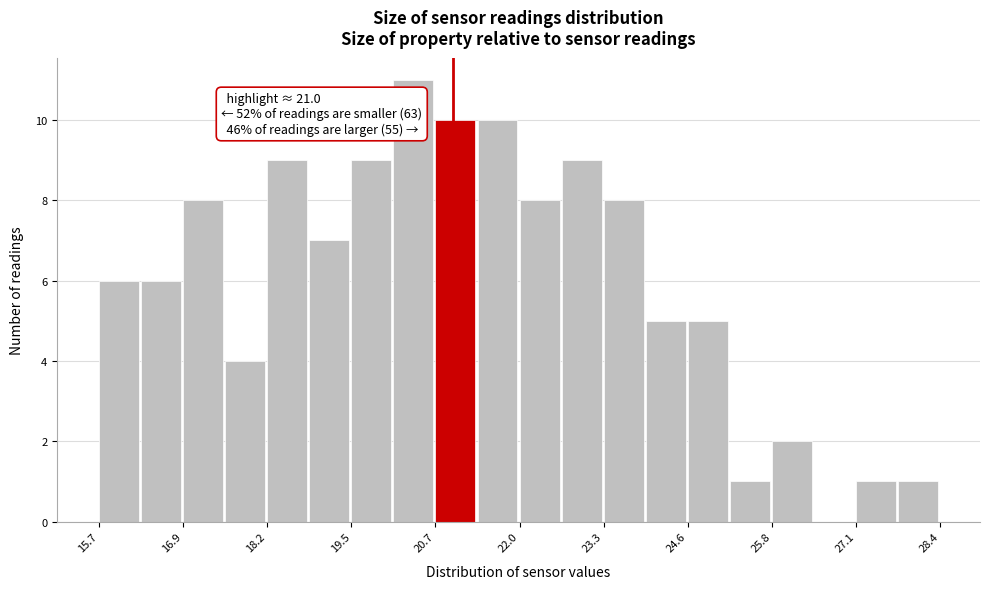

Around what value on the x-axis is the tallest bar? Give the approximate position of its centre, as read against the axis.

20.4